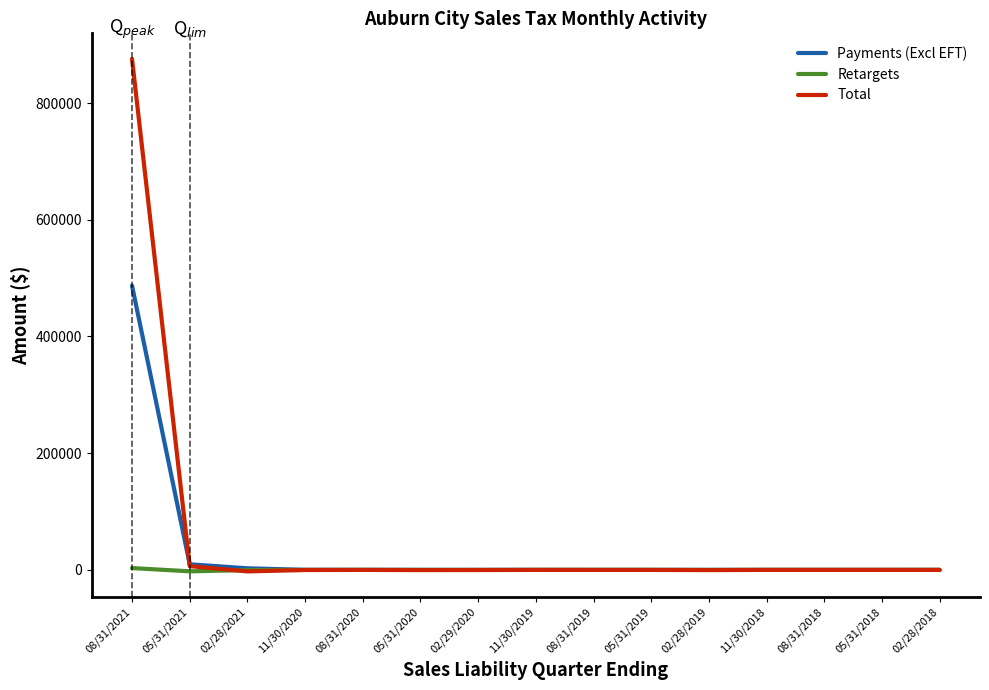

Which series has the largest range (max minus min)?

Total